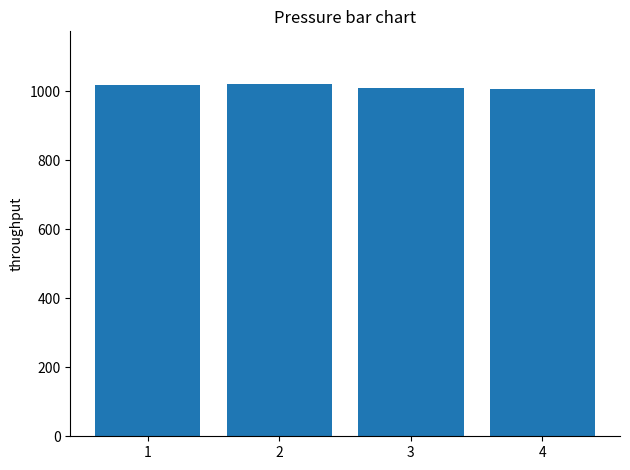

How many data points are less than 1017?

2